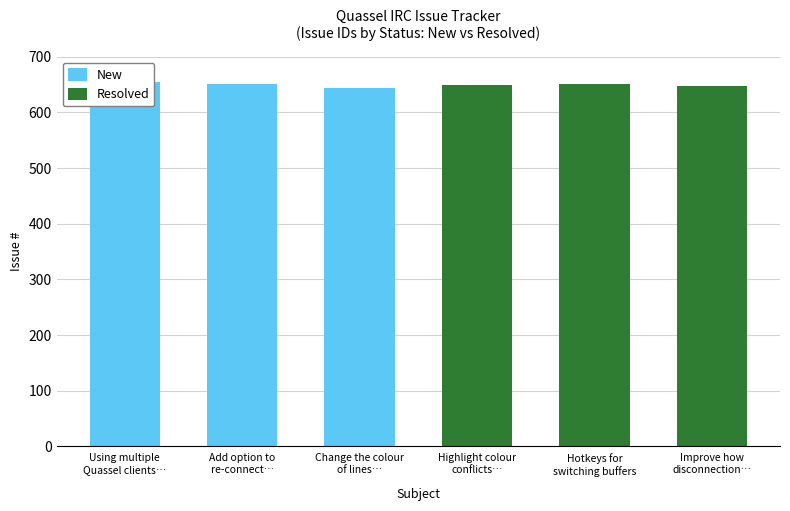

What is the average value of the Resolved series?

649